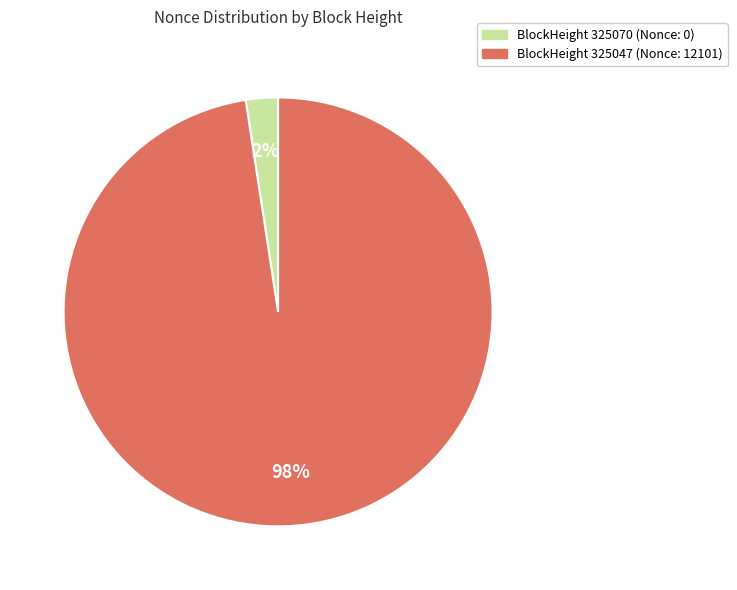

How many slices are in this pie chart?

2